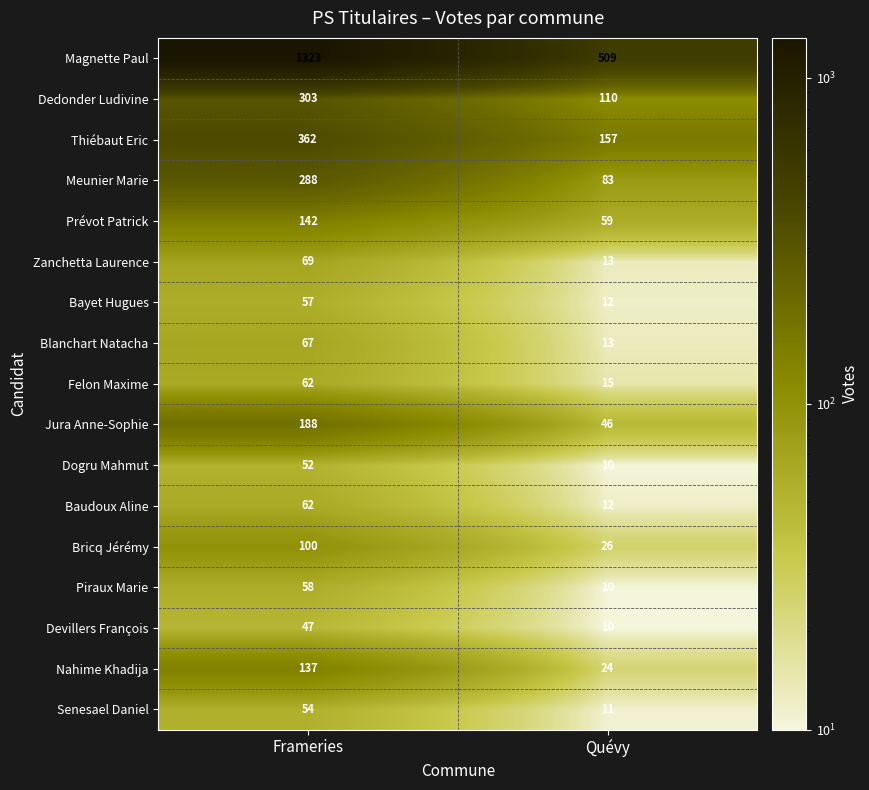

What is the spread (max minus min) of values at Frameries?

1276